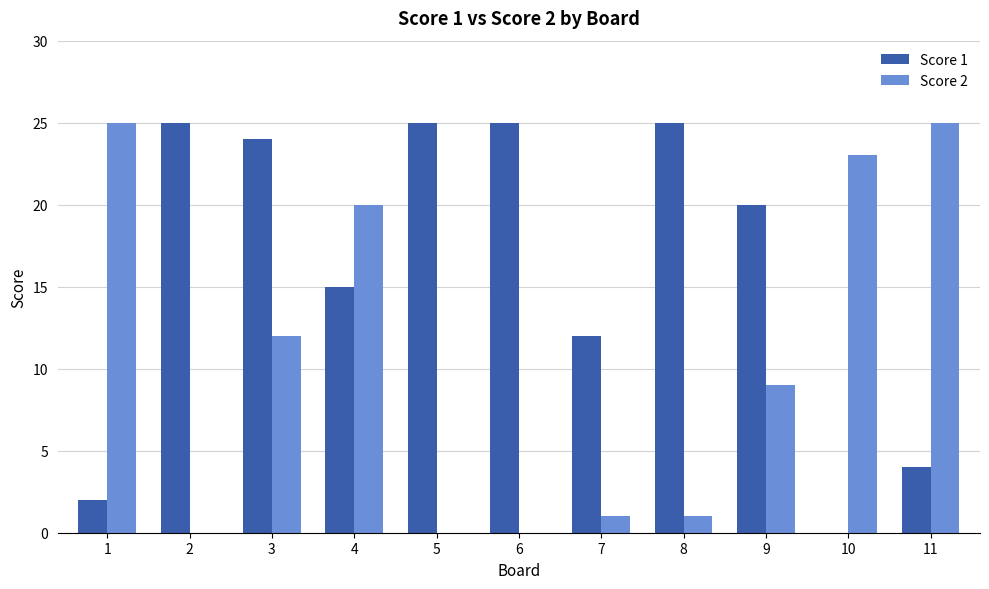

What is the total value across all series at 8?

26